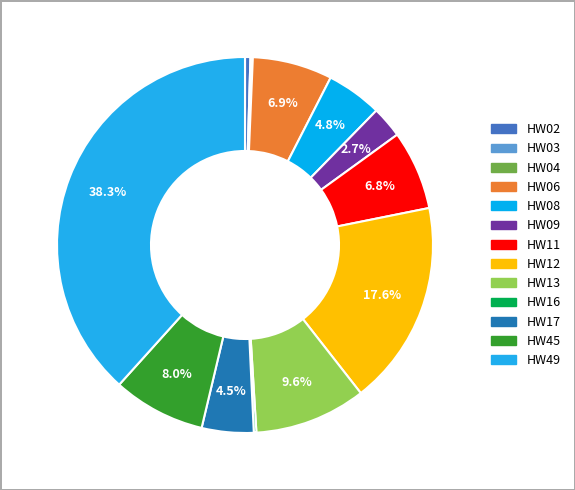

Which category has the biggest portion of the pie?

HW49